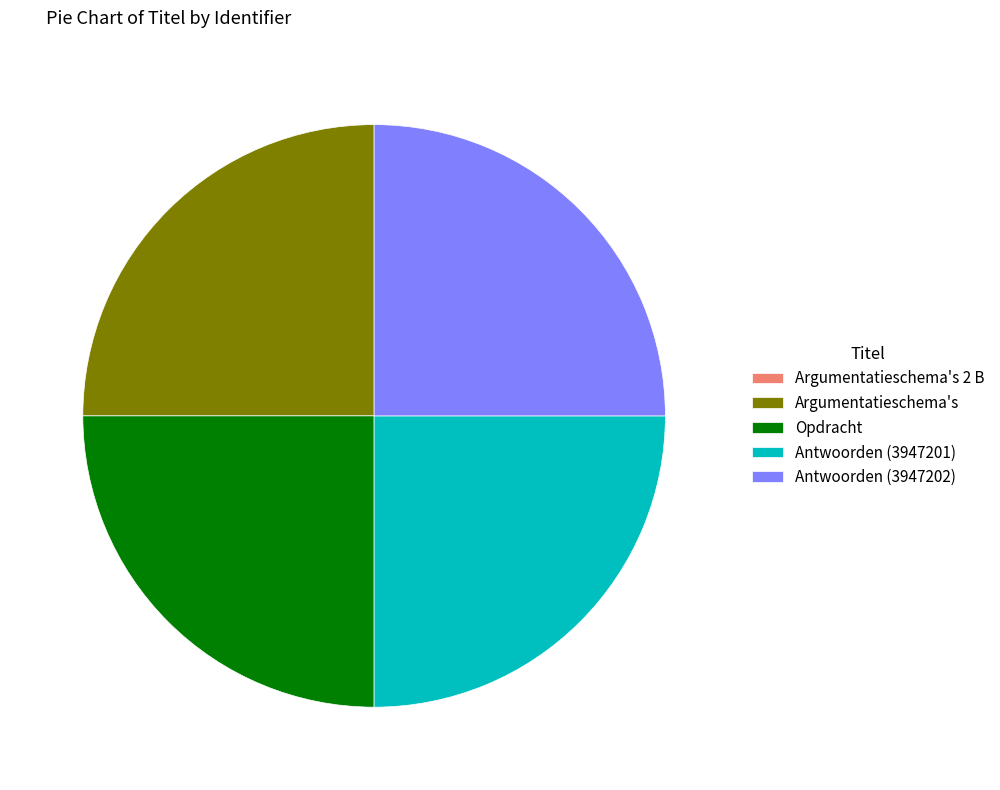

What is the ratio of the value at Antwoorden (3947202) to the value at Opdracht?

1.0